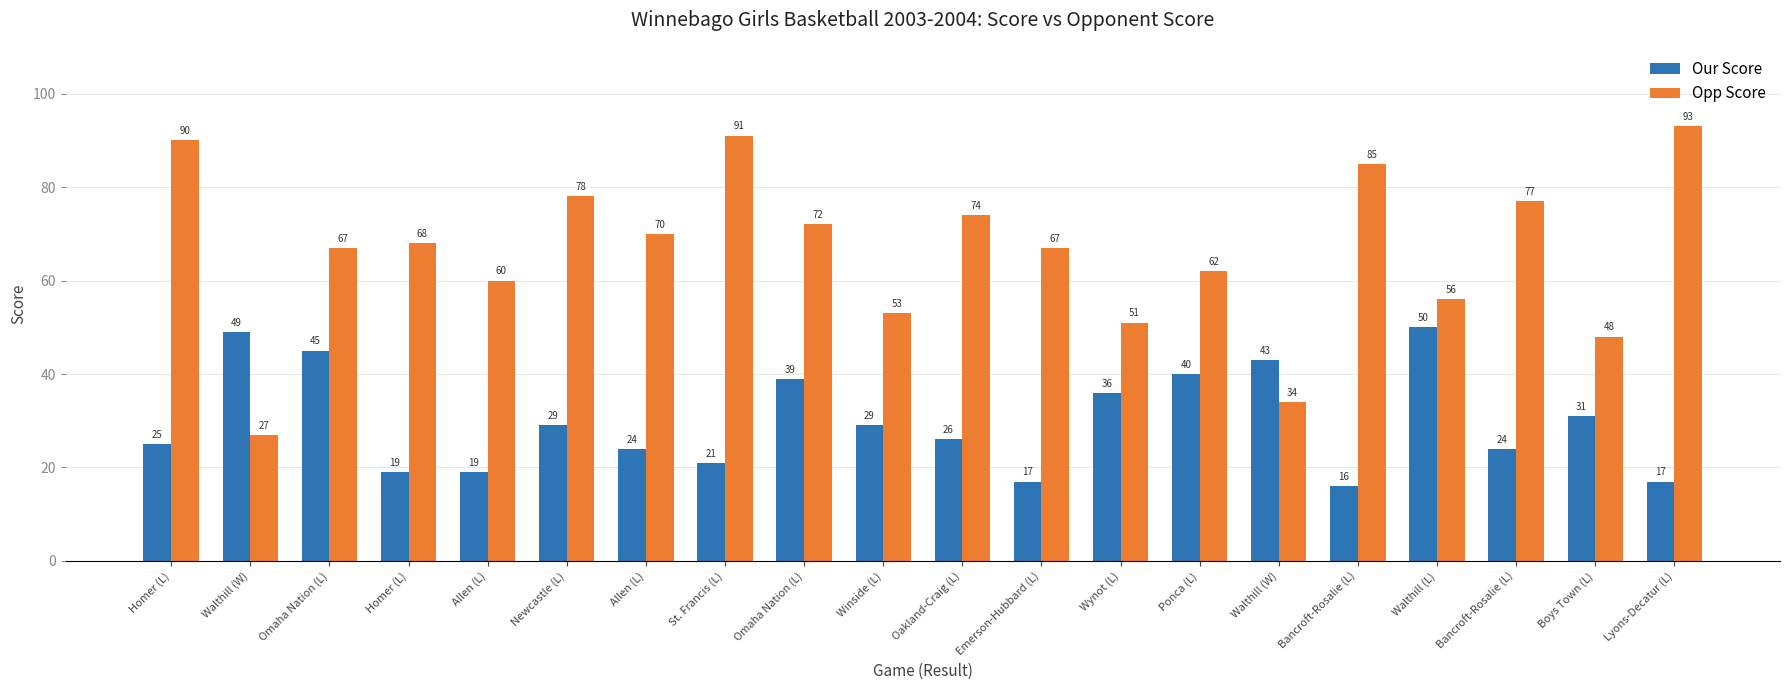

How many data points in Our Score are less than 29?

10